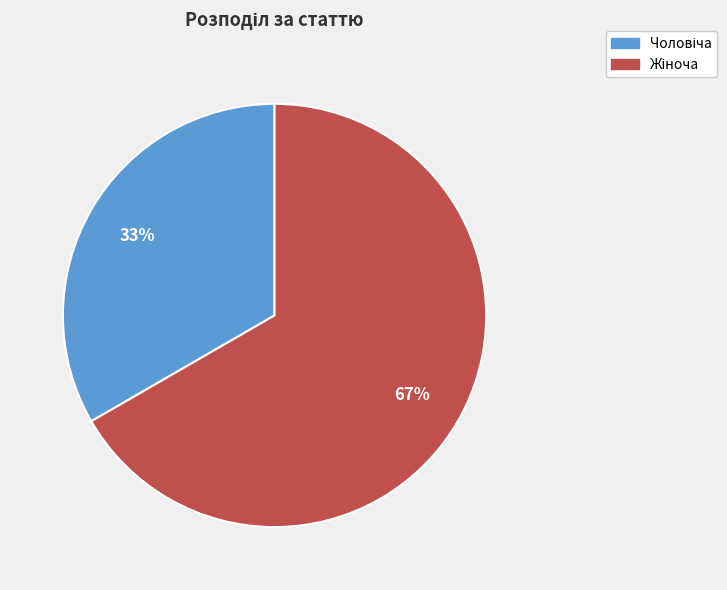

Is there a majority slice in this chart?

Yes